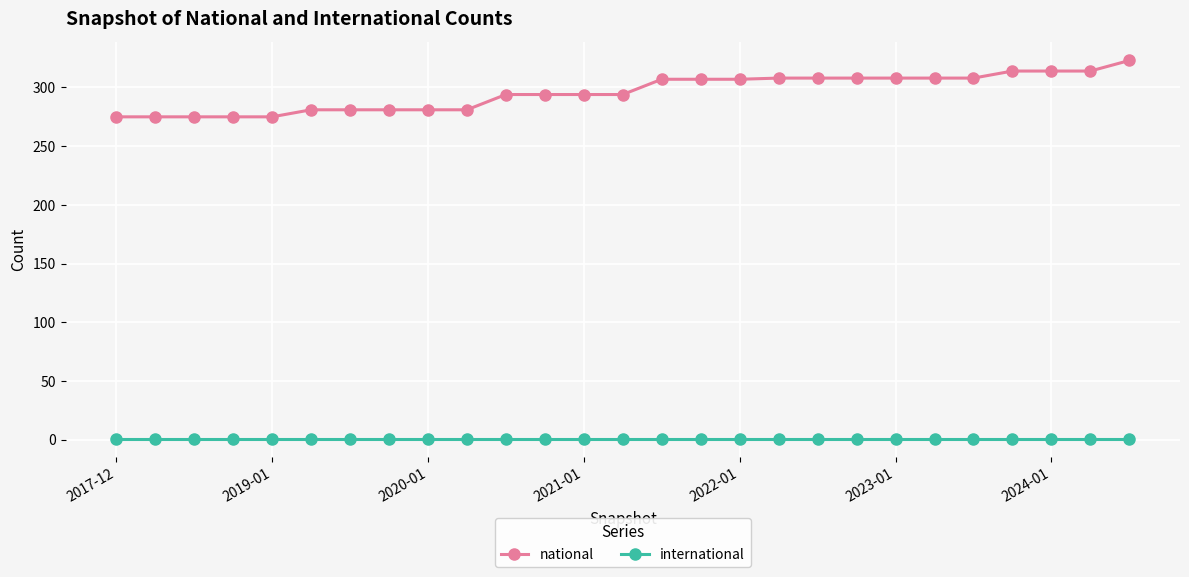

Which series has the largest total across all categories?

national